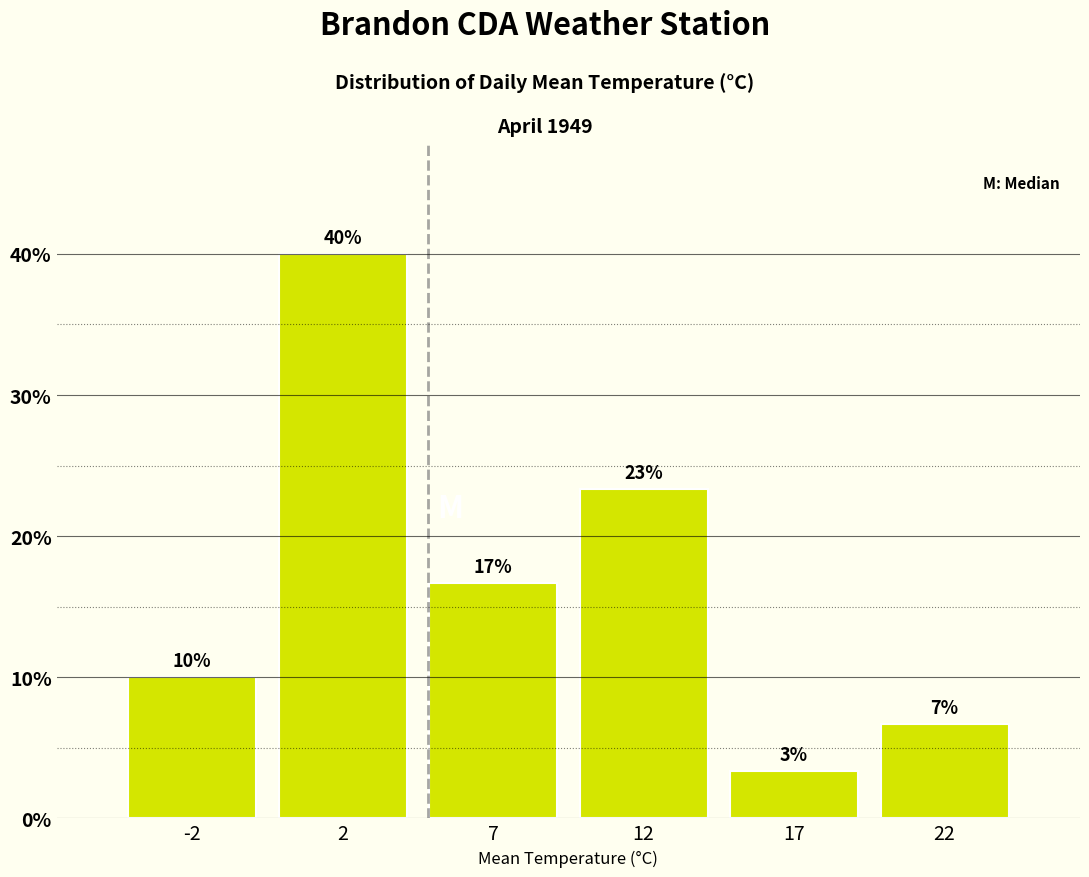

Does the chart contain any negative values?

No